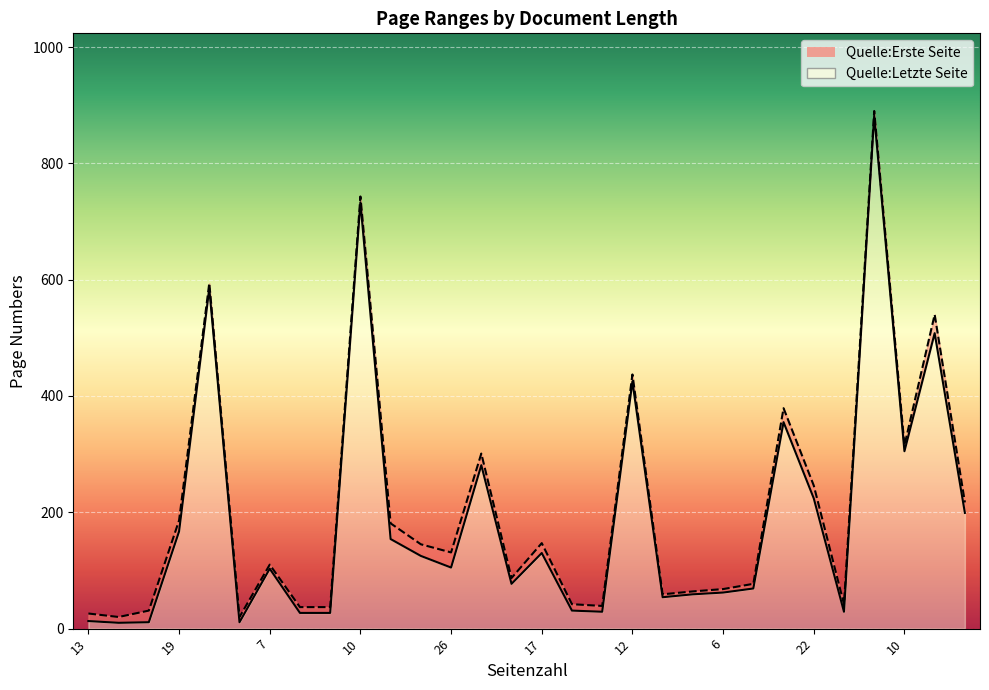

What is the average value of the Quelle:Erste Seite series?

193